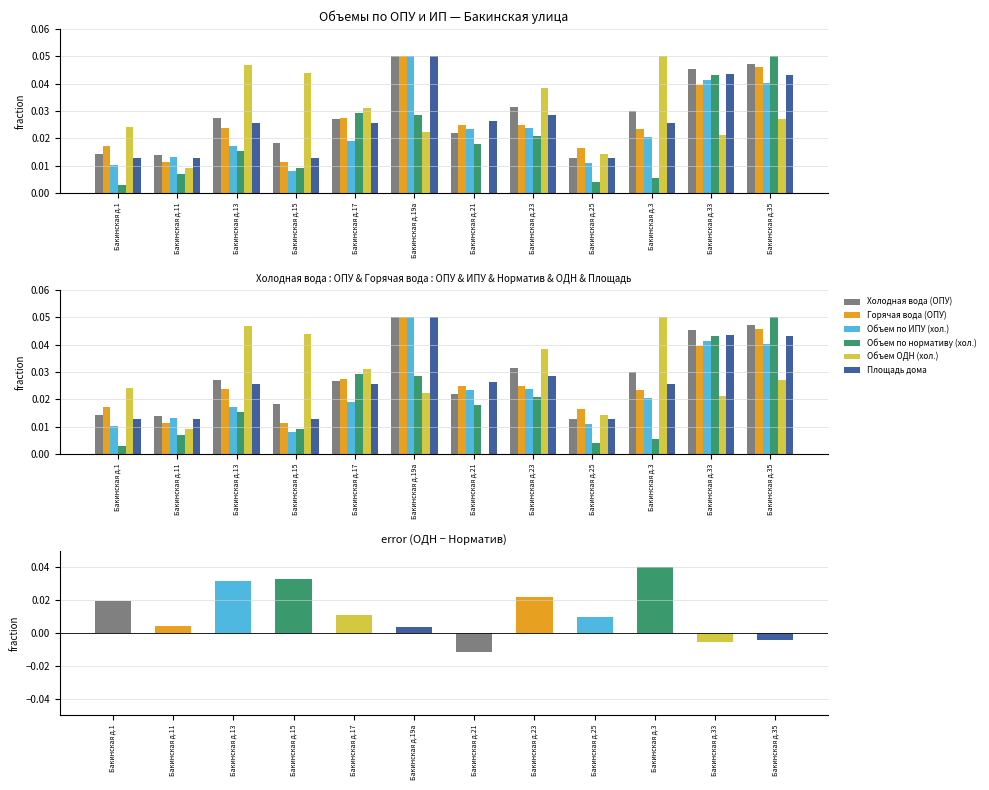

At which label is Объем по ИПУ (хол.) closest to 0?

Бакинская д.15